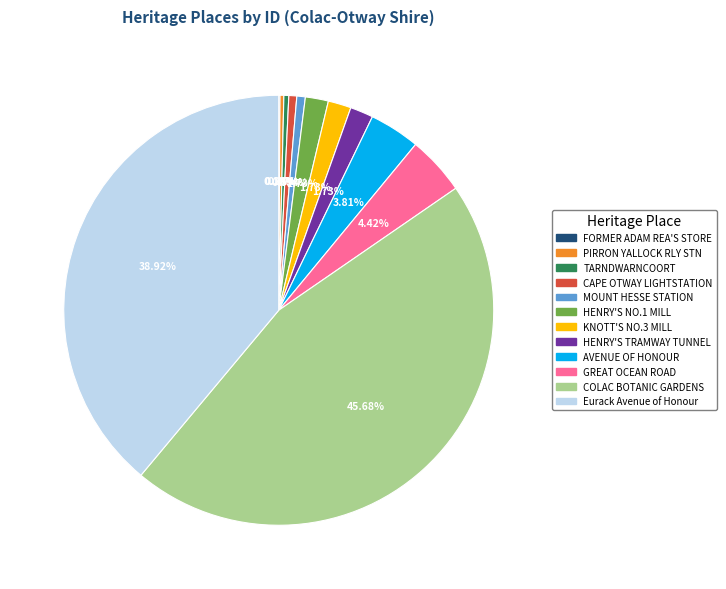

Is there a majority slice in this chart?

No